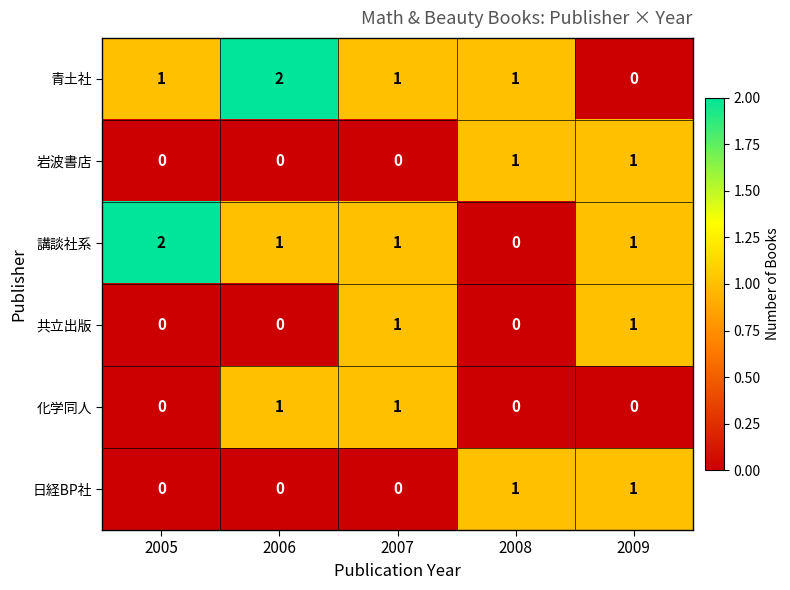

What is the sum of the 講談社系 values at 2006 and 2005?

3